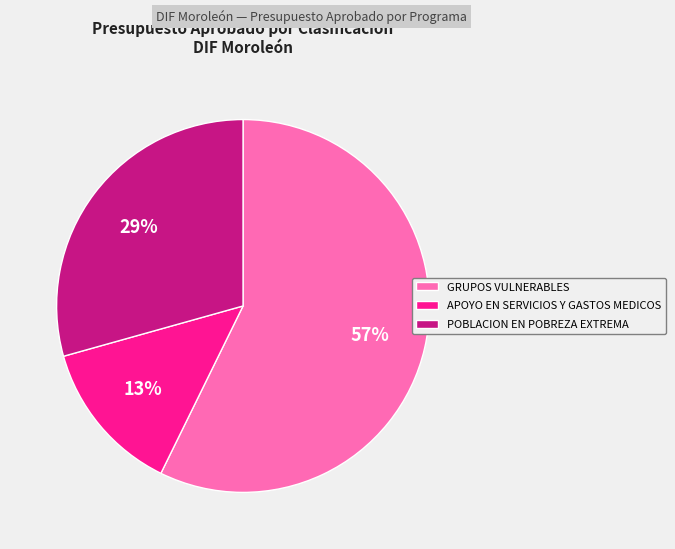

Between POBLACION EN POBREZA EXTREMA and GRUPOS VULNERABLES, which is larger?

GRUPOS VULNERABLES